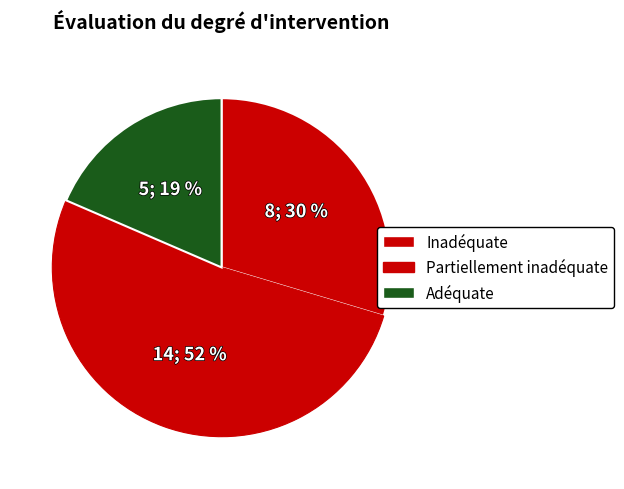

Count the number of slices in the pie.

3